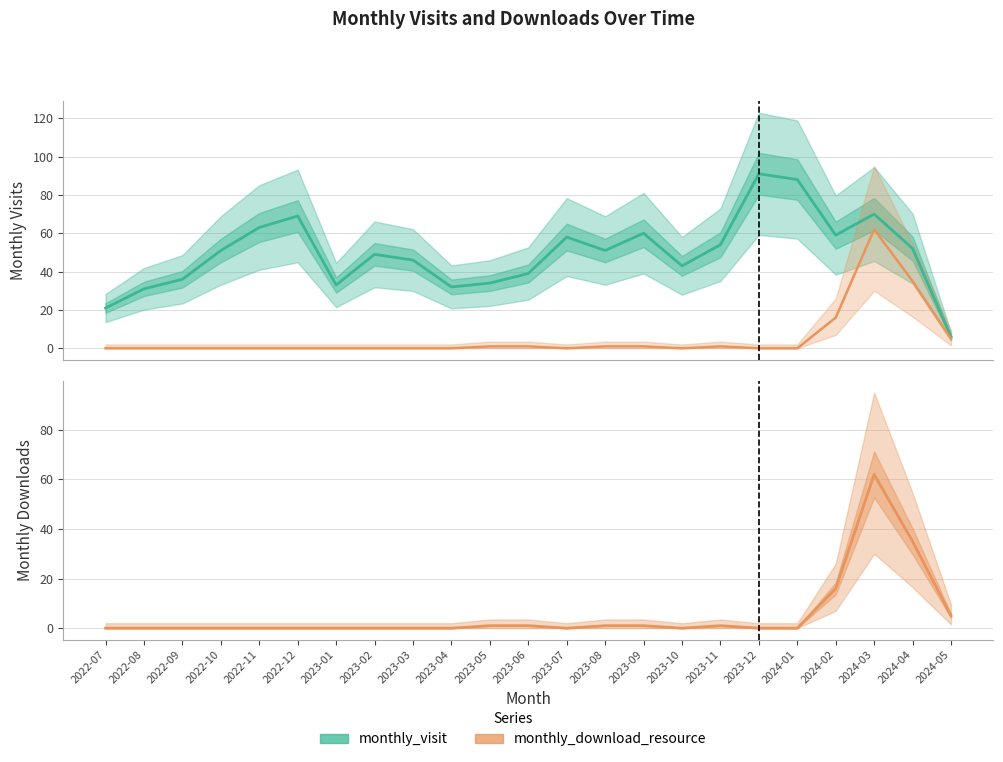

In monthly_visit, how many points are lower than both neighbors (excluding endpoints)?

5